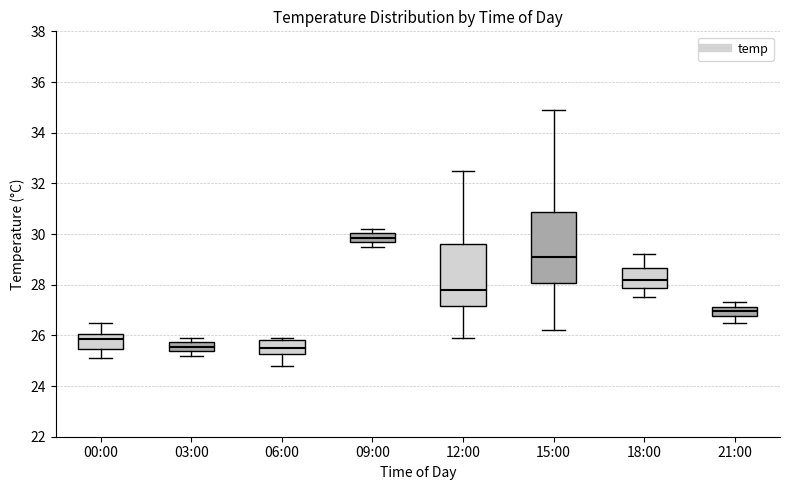

Which box is the tallest, from its lower edge to its upper edge?

15:00